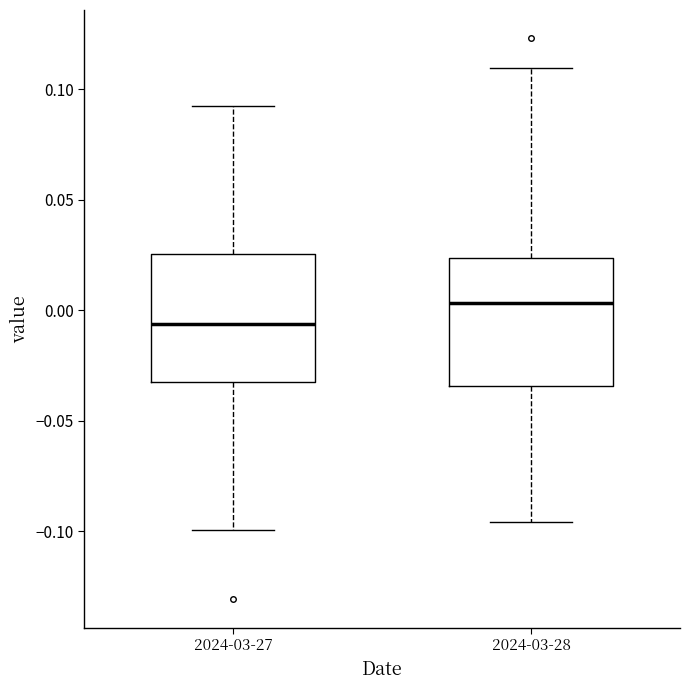

Reading left to right, read every box against the y-axis: the position of its median line, the range the box covers, and the ends of its whiskers. The values are not printed on the chart, so give them approximately, as read against the axis.

2024-03-27: median -0.005, box -0.035 to 0.025, whiskers -0.100 to 0.095
2024-03-28: median 0.005, box -0.035 to 0.025, whiskers -0.095 to 0.110